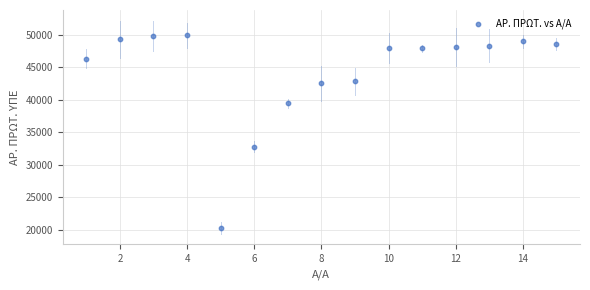

What Y value in the scatter plot is closest to 35118?

32822